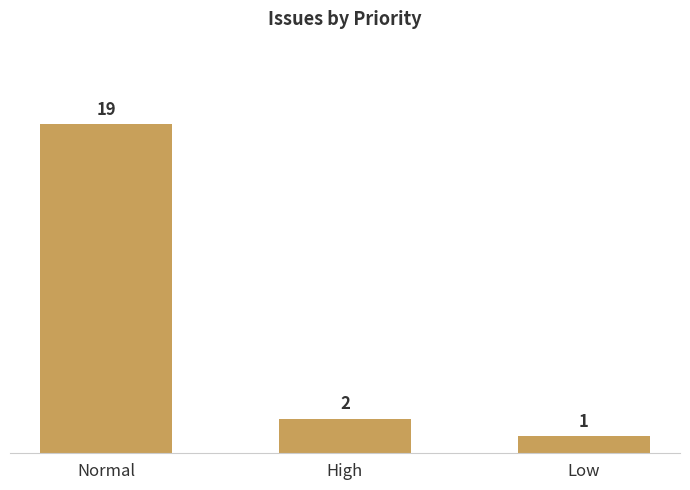

What is the label of the 1st bar from the left?

Normal